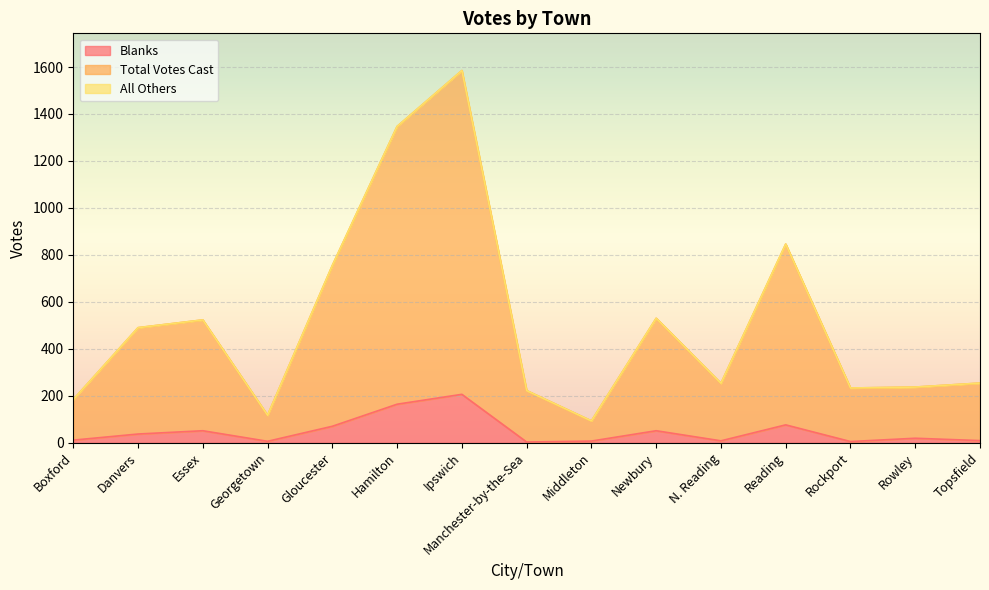

Which series has the largest total across all categories?

Total Votes Cast